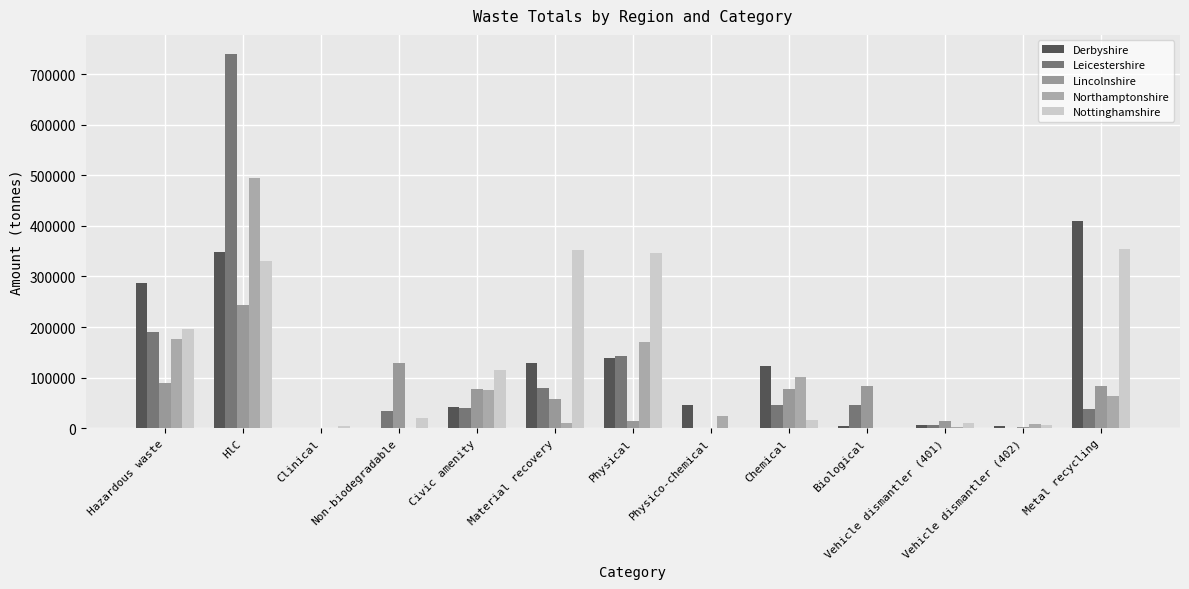

At how many categories does at least one series exceed 396417?

2